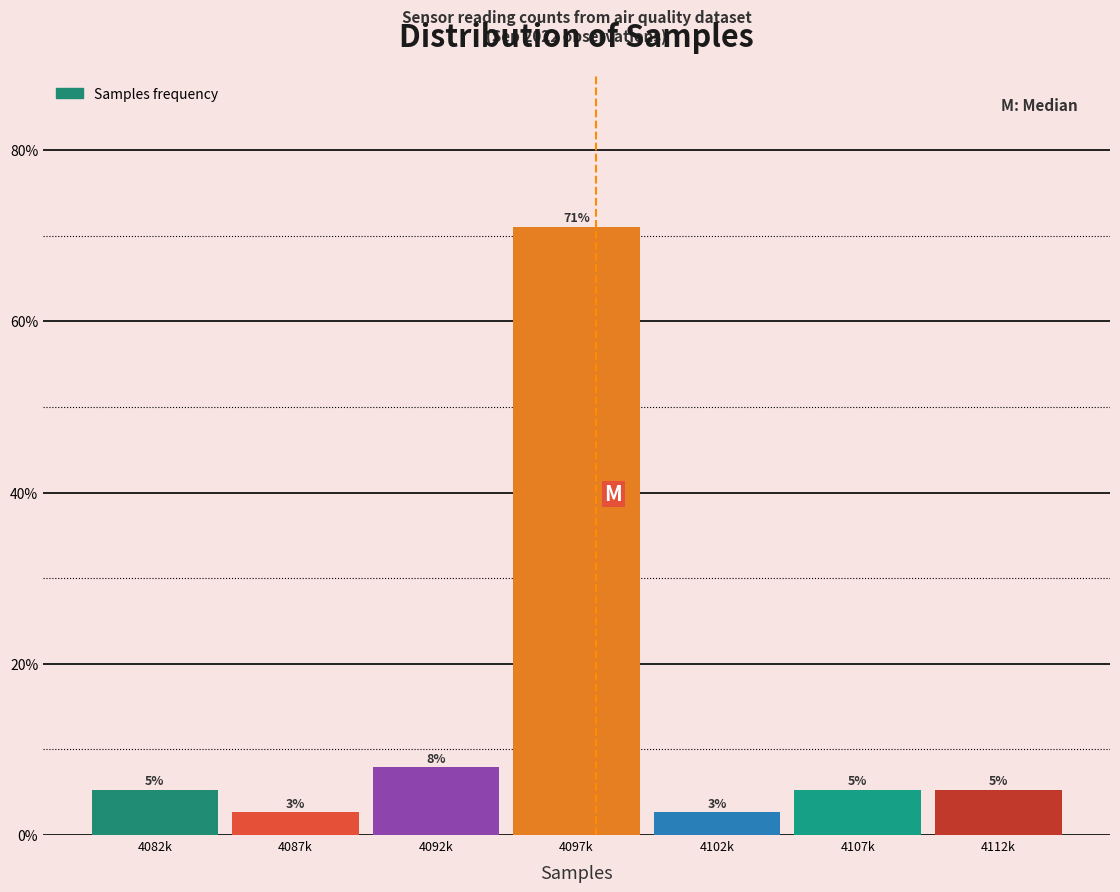

Does the chart contain any negative values?

No